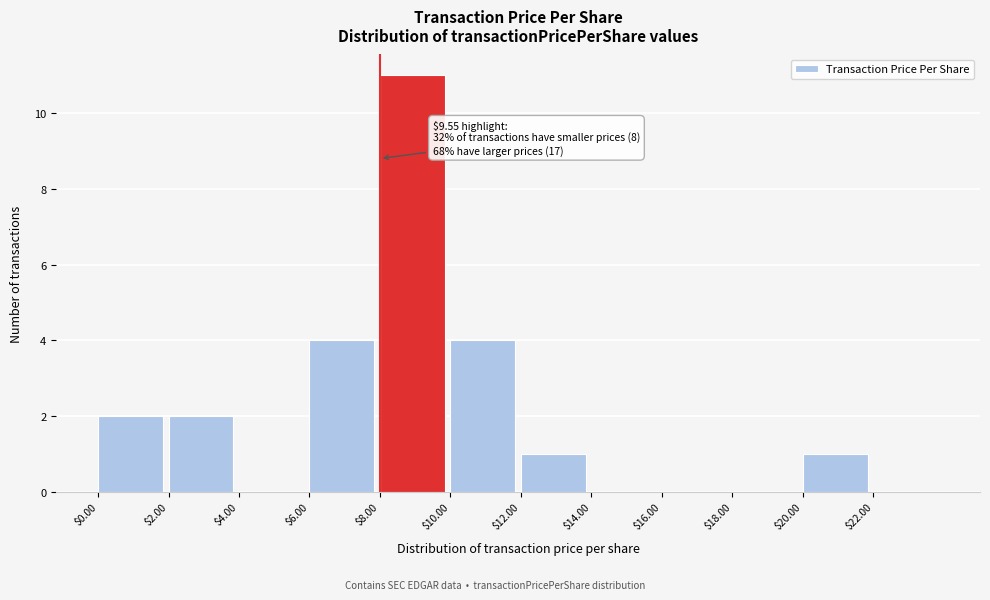

Which range on the x-axis has the tallest bar?

8 to 10